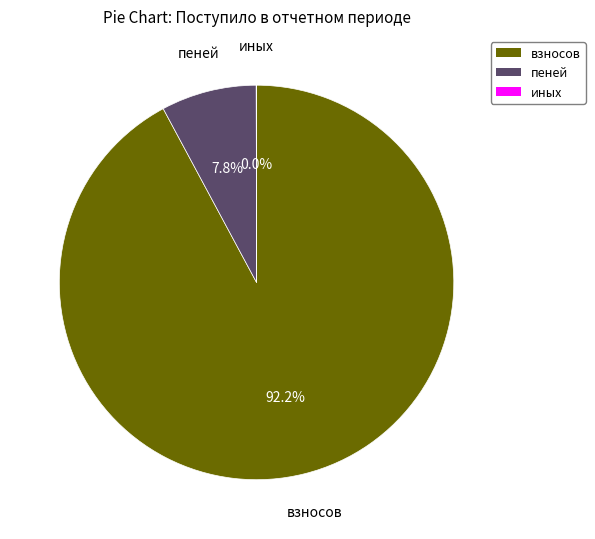

Does any single category account for the majority?

Yes